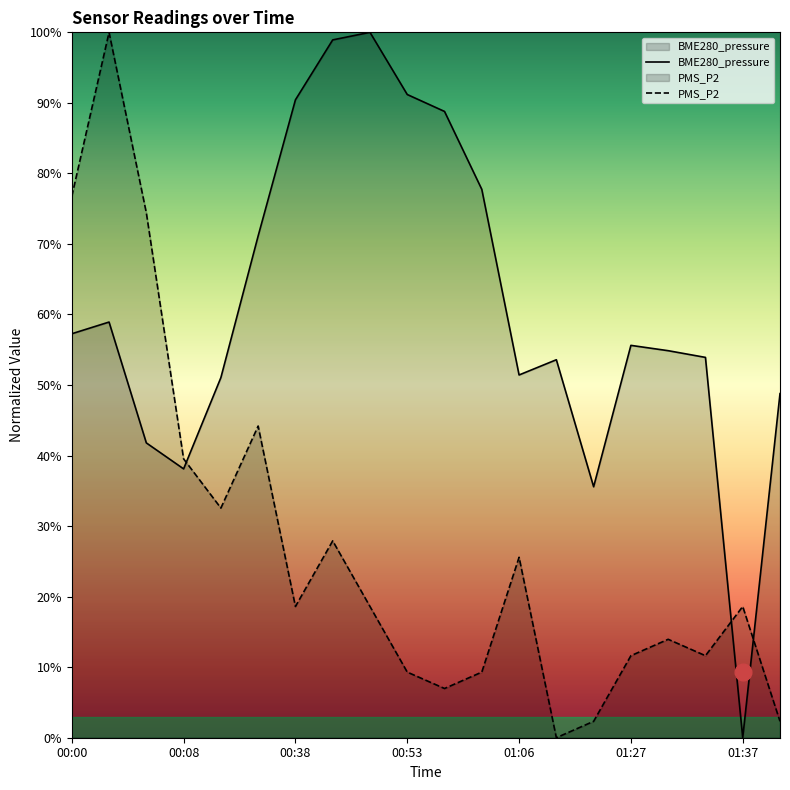

Does the chart have visible grid lines?

No